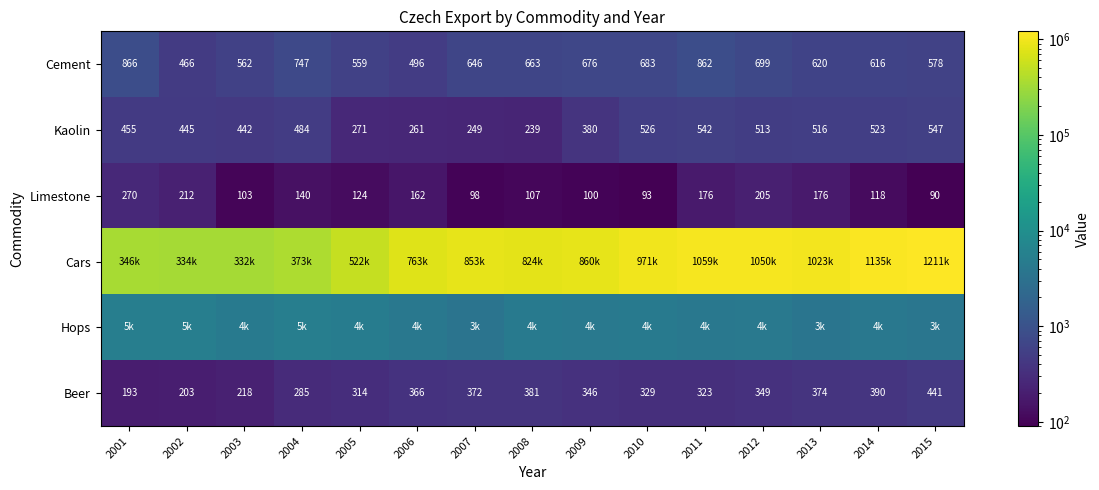

Where is Beer nearest to the value 317?

2005